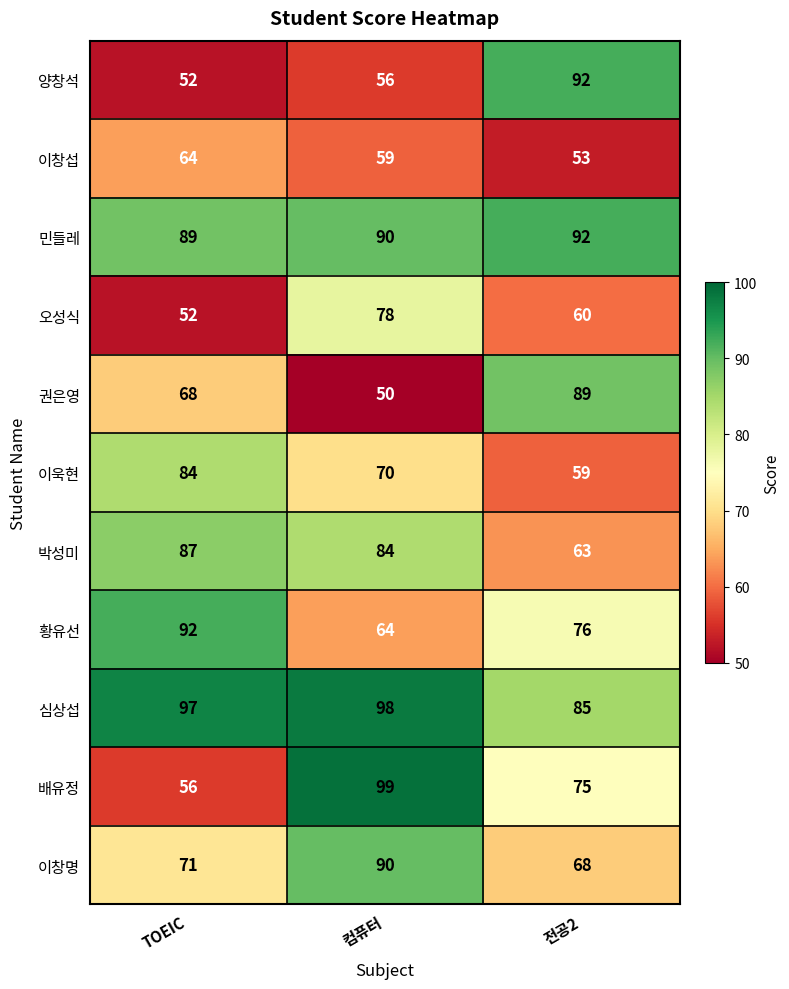

Between TOEIC and 전공2, which series saw the biggest shift?

양창석